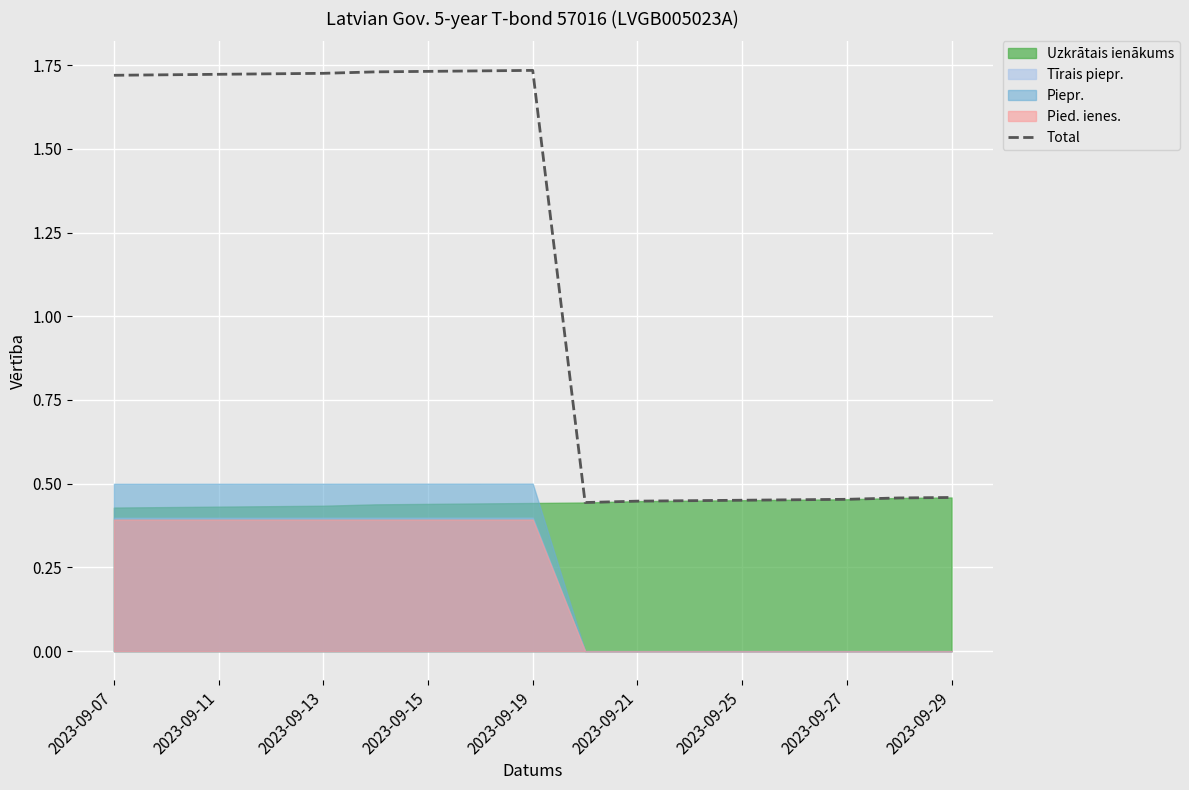

At which label does Total first exceed 1?

2023-09-07